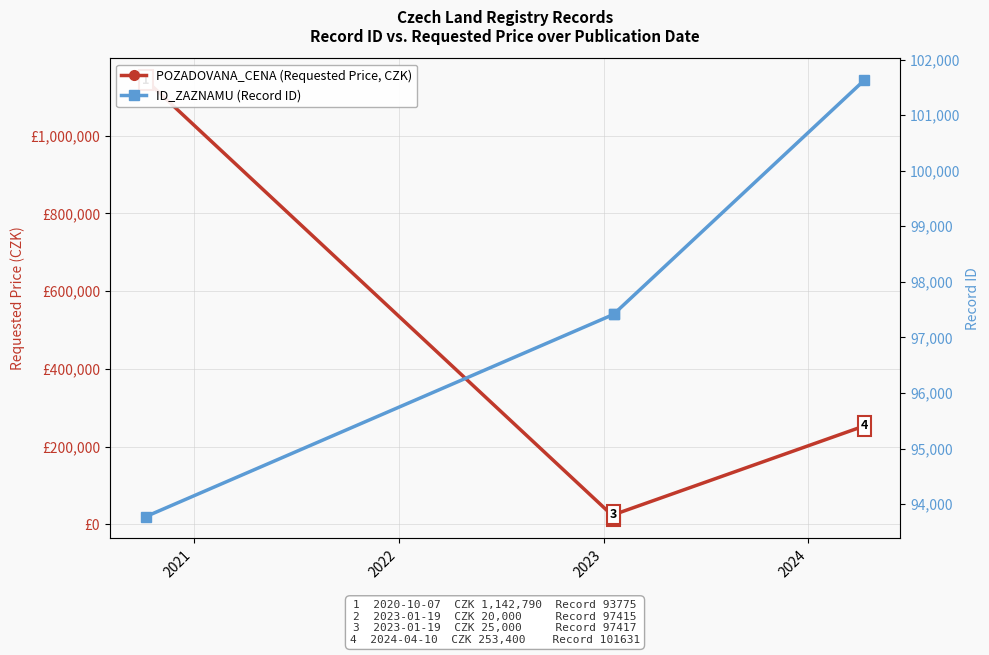

What is the average value of the ID_ZAZNAMU (Record ID) series?

97560